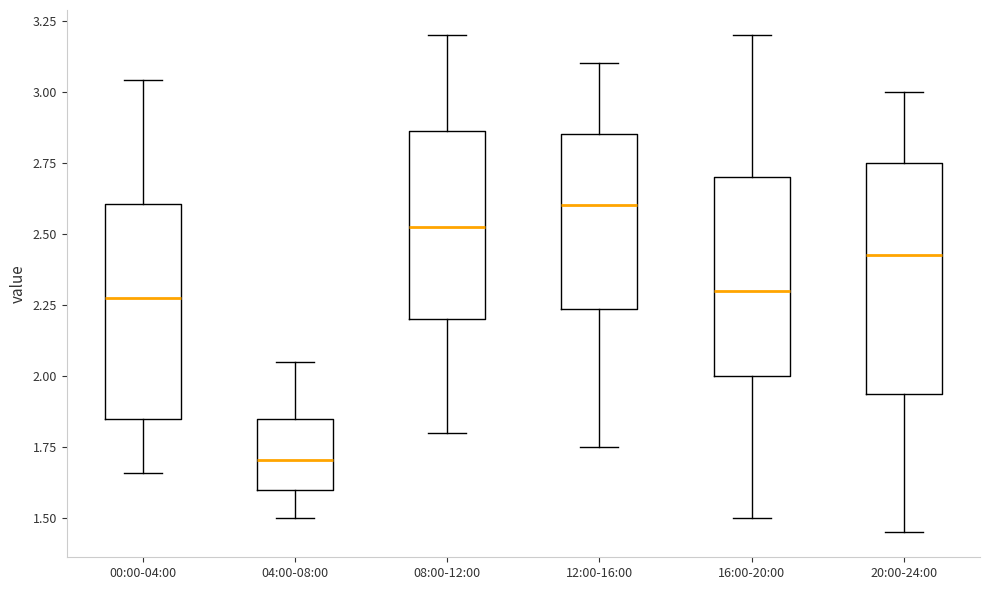

Reading left to right, transcribe this box plot: for each box, give where its median line is, the range the box spans, and where its two whiskers end, as read against the y-axis. The values are not printed on the chart, so give them approximately, as read against the axis.

00:00-04:00: median 2.30, box 1.85 to 2.60, whiskers 1.65 to 3.05
04:00-08:00: median 1.70, box 1.60 to 1.85, whiskers 1.50 to 2.05
08:00-12:00: median 2.55, box 2.20 to 2.85, whiskers 1.80 to 3.20
12:00-16:00: median 2.60, box 2.25 to 2.85, whiskers 1.75 to 3.10
16:00-20:00: median 2.30, box 2.00 to 2.70, whiskers 1.50 to 3.20
20:00-24:00: median 2.45, box 1.95 to 2.75, whiskers 1.45 to 3.00